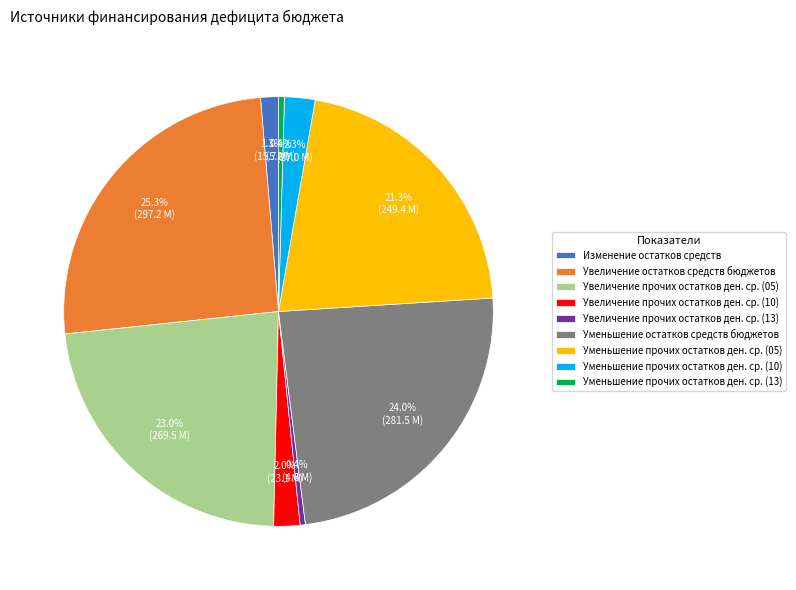

Which slice is the largest?

Увеличение остатков средств бюджетов